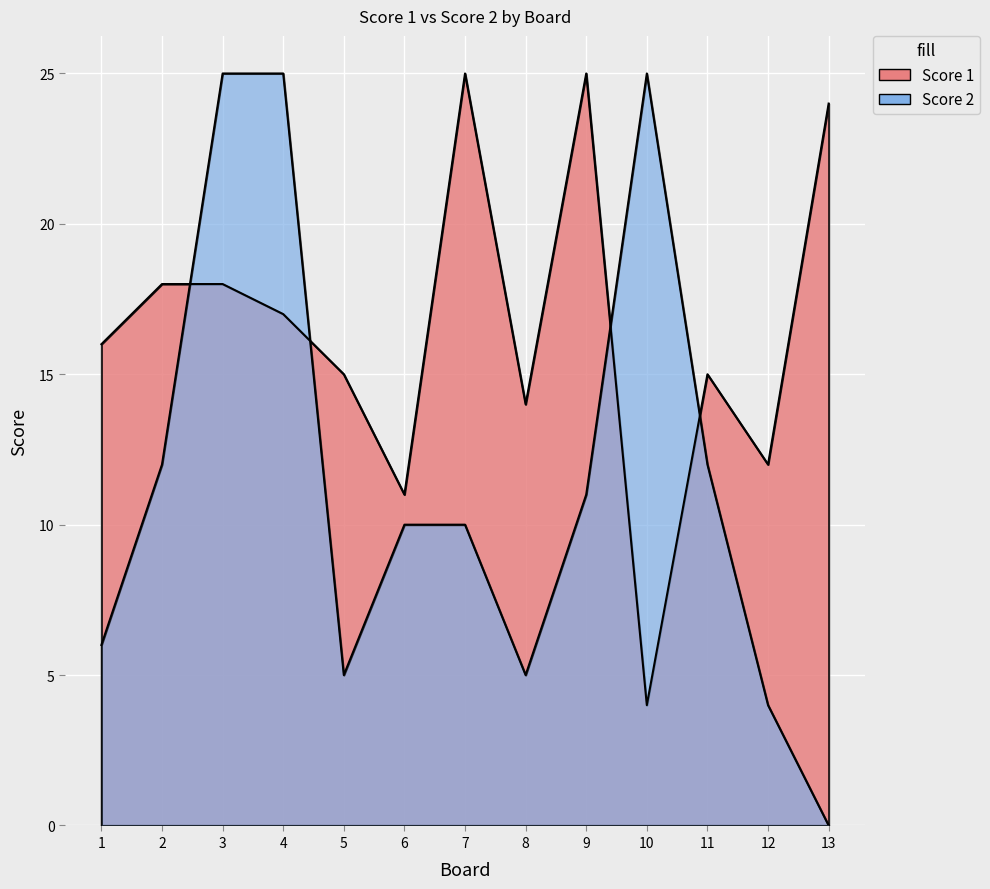

How many positive values does the Score 2 series have?

12